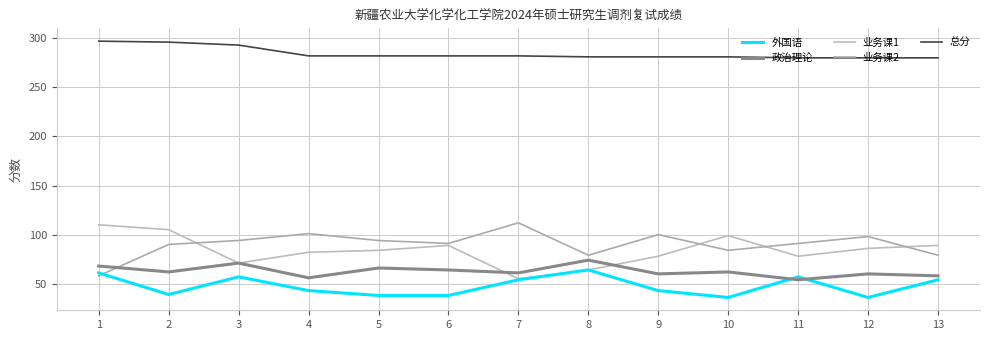

At 1, list the series in order from largest to smallest.

总分, 业务课1, 政治理论, 外国语, 业务课2